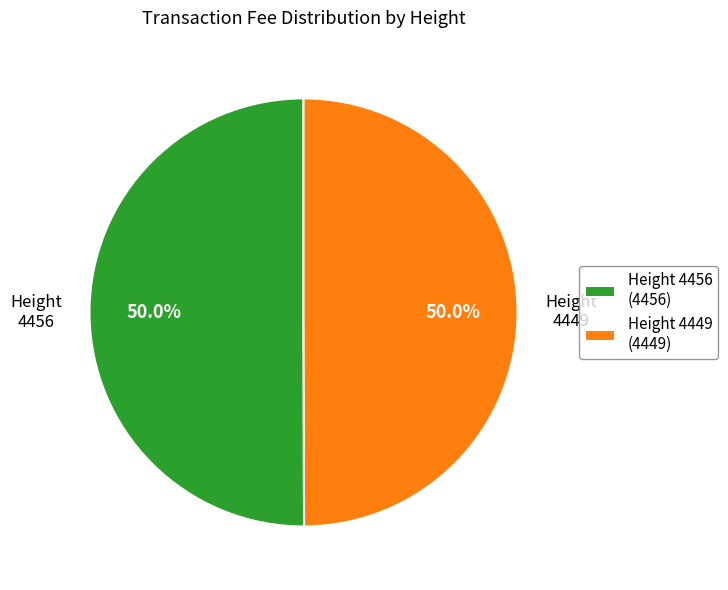

Approximately how many times larger is the value at Height 4449 compared to Height 4456?

1.0